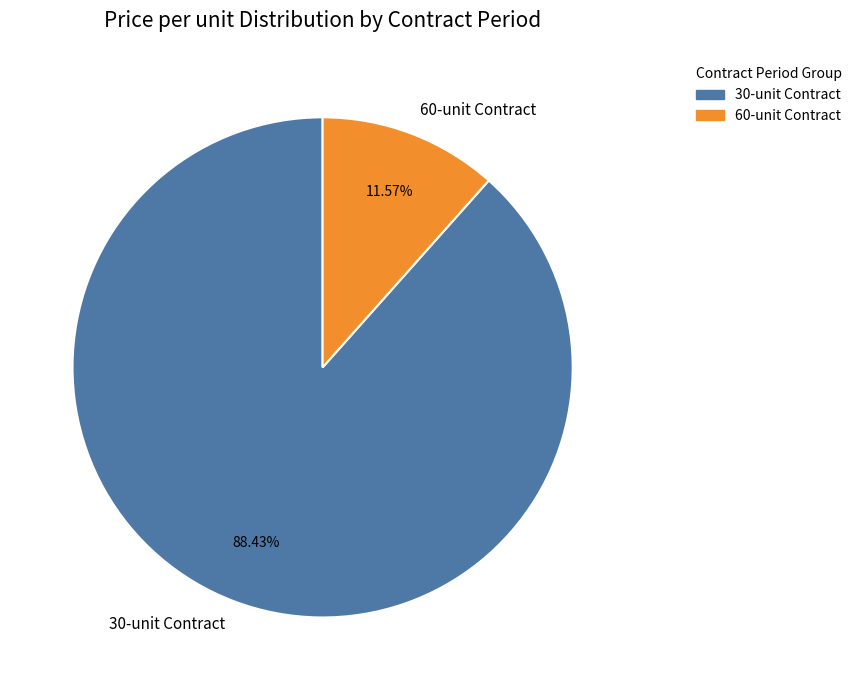

Between 60-unit Contract and 30-unit Contract, which is larger?

30-unit Contract